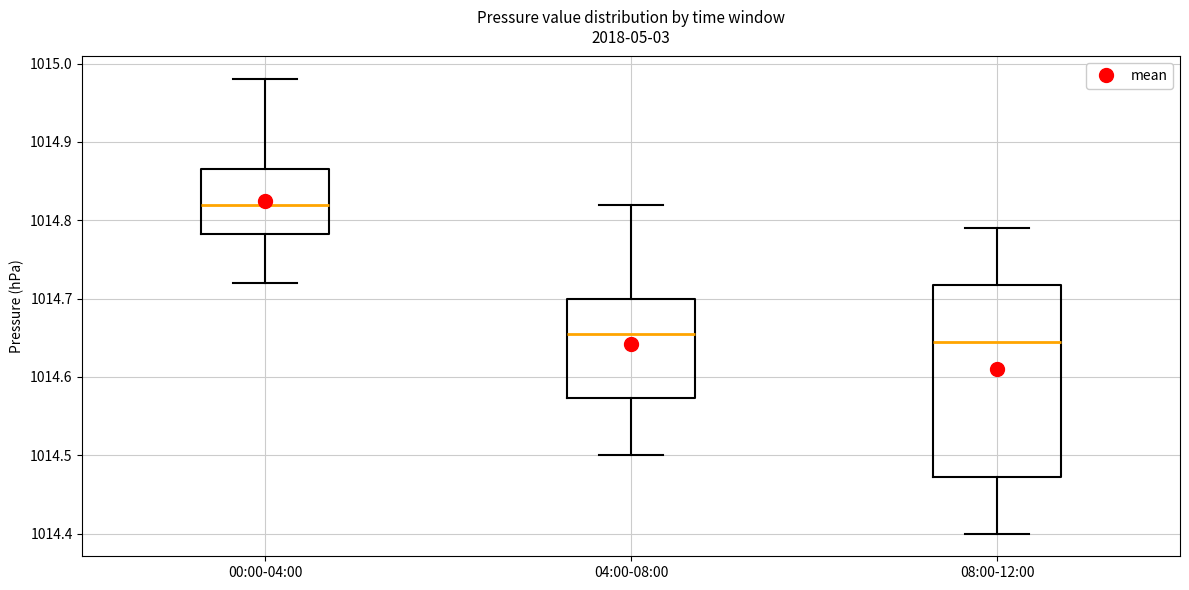

Where does the median line of the box for 08:00-12:00 sit on the y-axis? The values are not printed on the chart, so give them approximately, as read against the axis.

1014.65